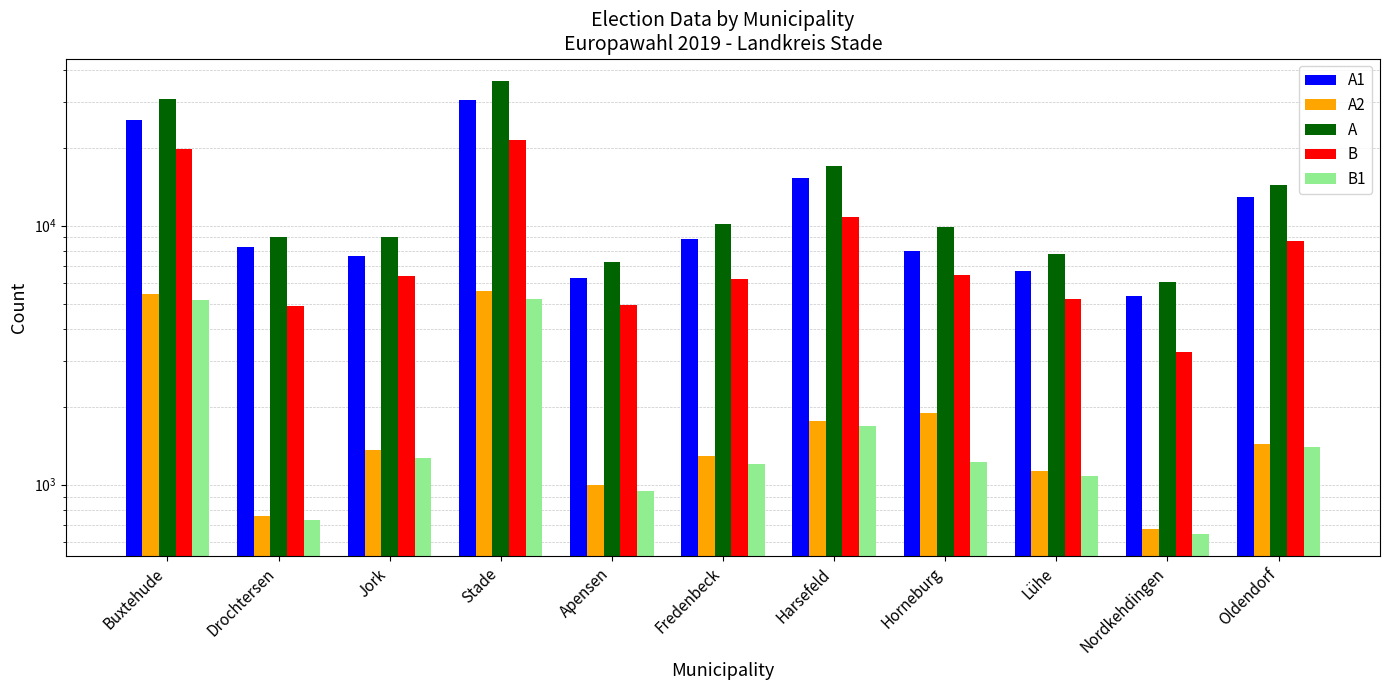

How many data points in B1 are above 1225?

5